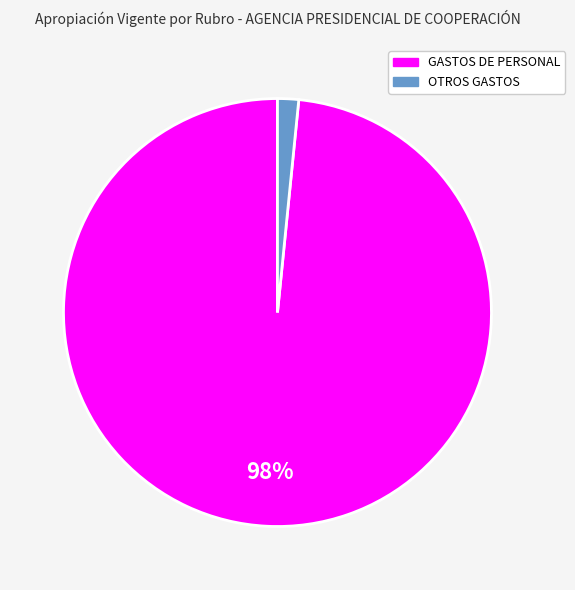

Is there a majority slice in this chart?

Yes